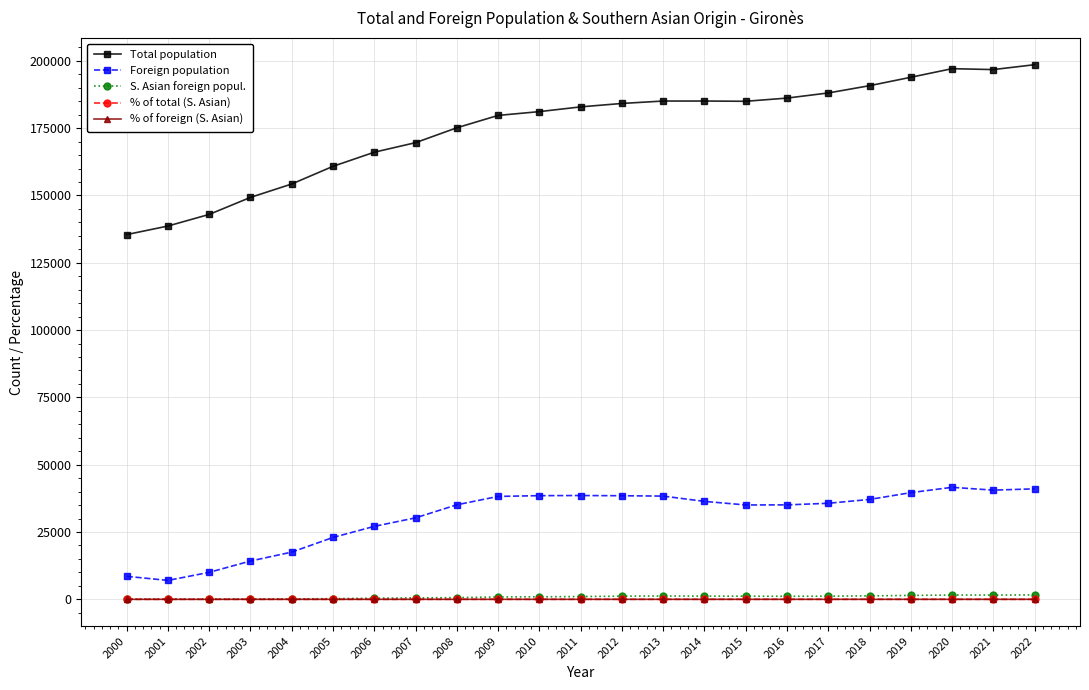

Is the value of Total population at 2009 greater than the value of % of foreign (S. Asian) at 2001?

Yes